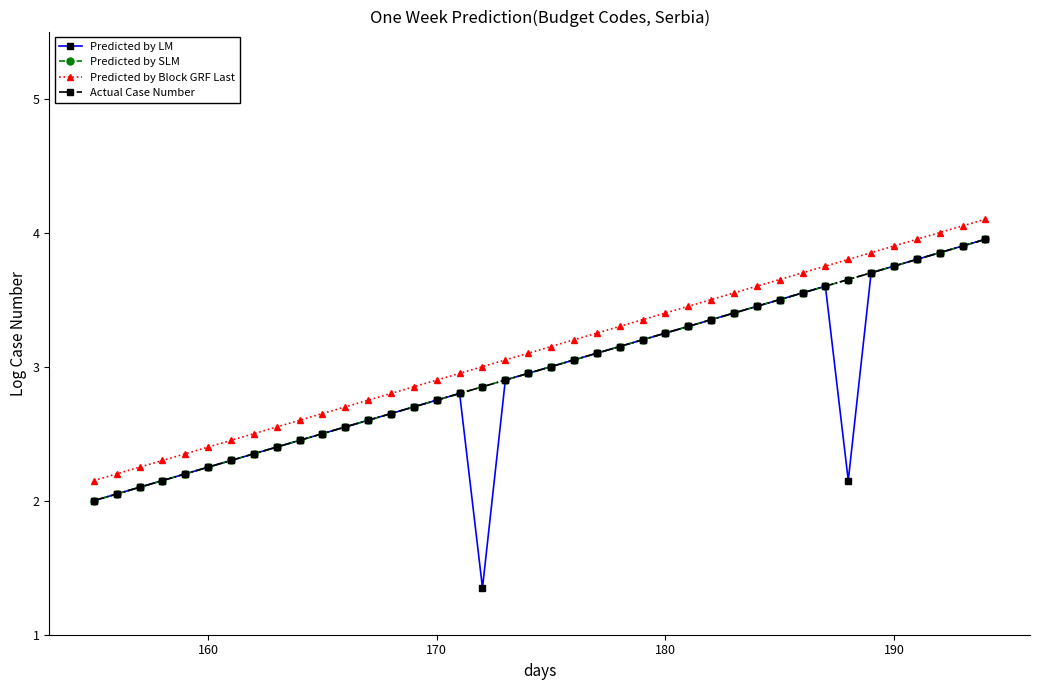

At how many categories does at least one series exceed 3?

22